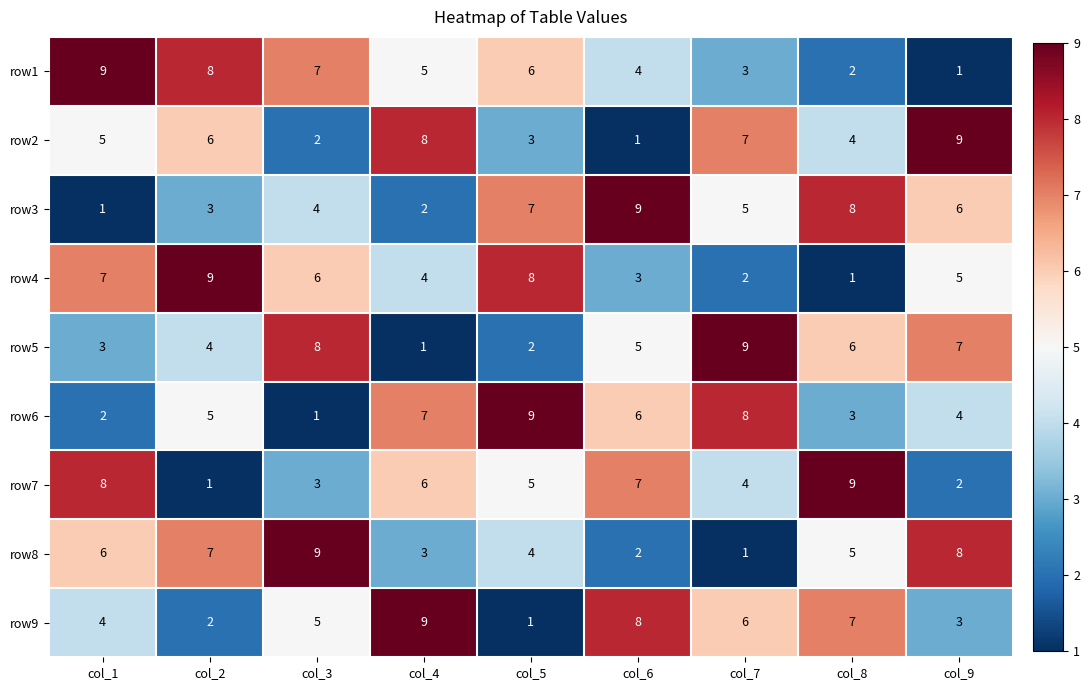

List the labels in order of row2 value, smallest first.

col_6, col_3, col_5, col_8, col_1, col_2, col_7, col_4, col_9